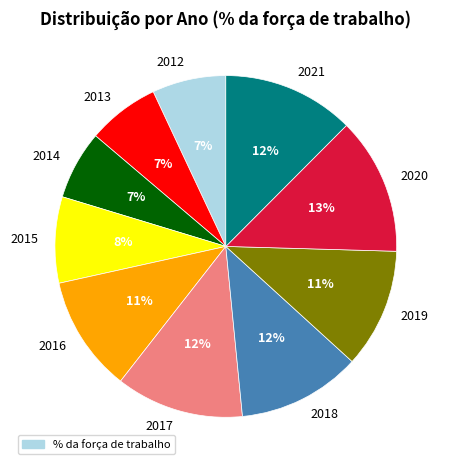

The 2016 slice represents 16% of the pie. True or false?

False